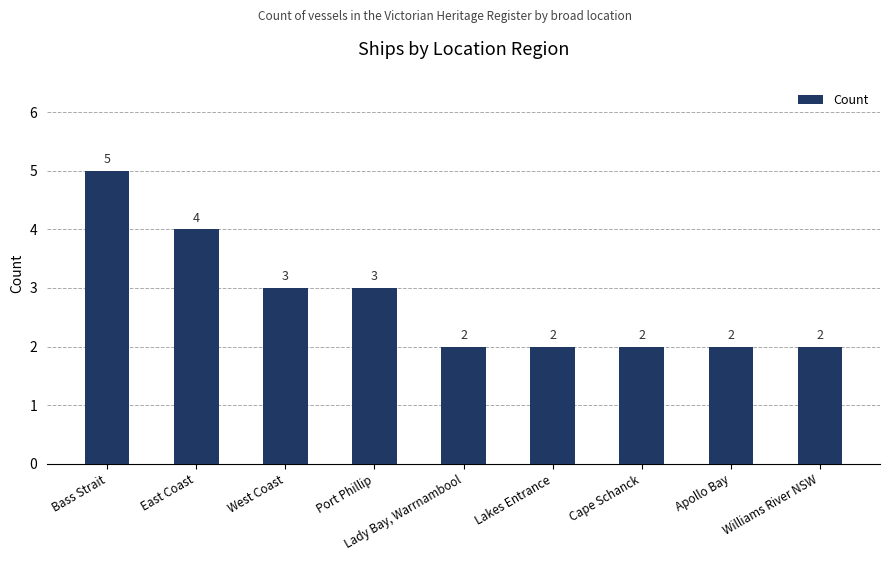

What is the smallest value displayed?

2